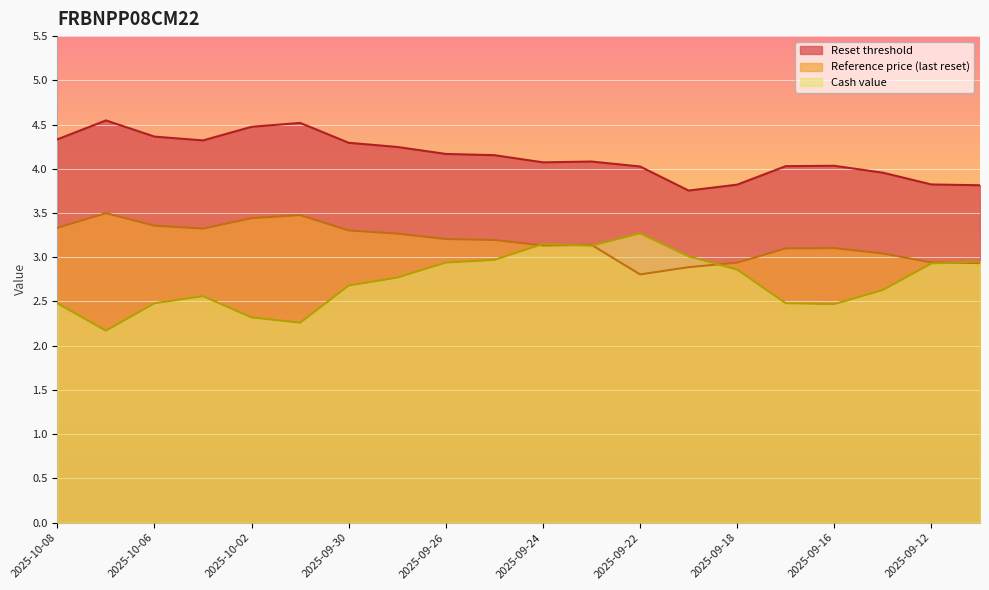

The Reference price (last reset) series shows 1.1 at 2025-09-16. True or false?

False